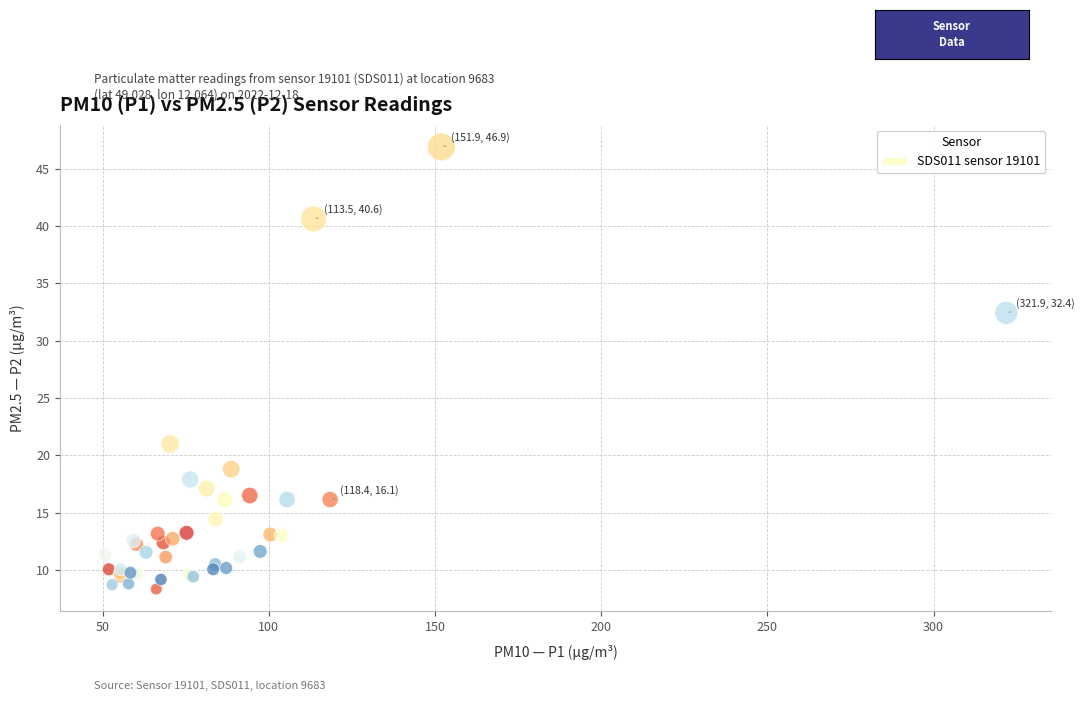

What Y value in the scatter plot is closest to 27?

32.4